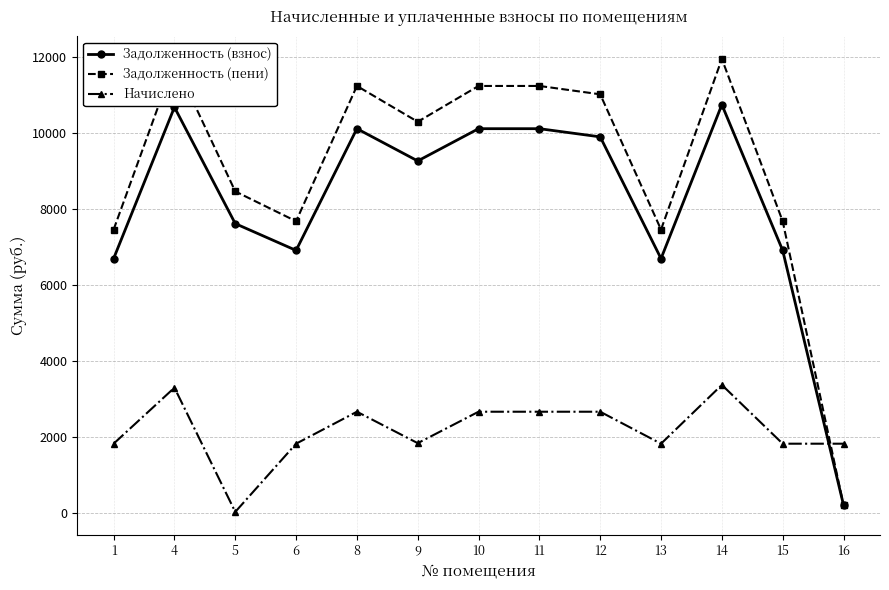

How many values in the Задолженность (пени) series are below 10295?

6